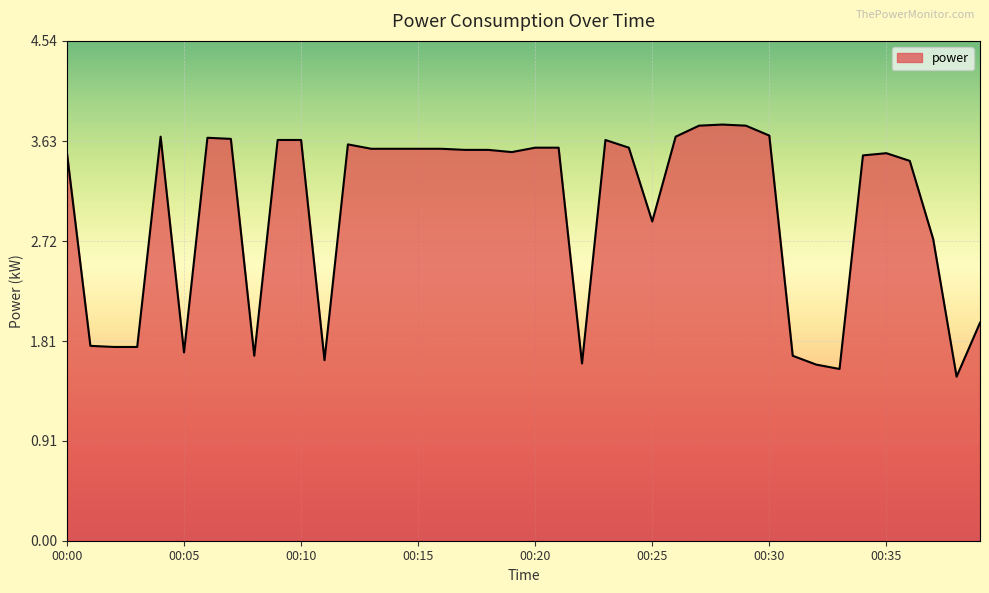

What is the difference between the maximum and minimum values?

2.3